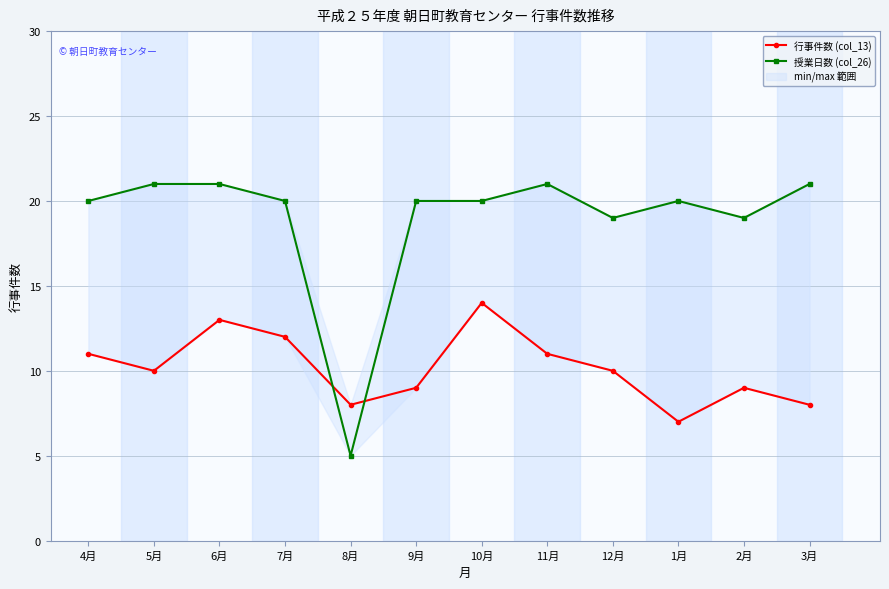

List the series in order of their peak value, highest first.

授業日数 (col_26), 行事件数 (col_13)